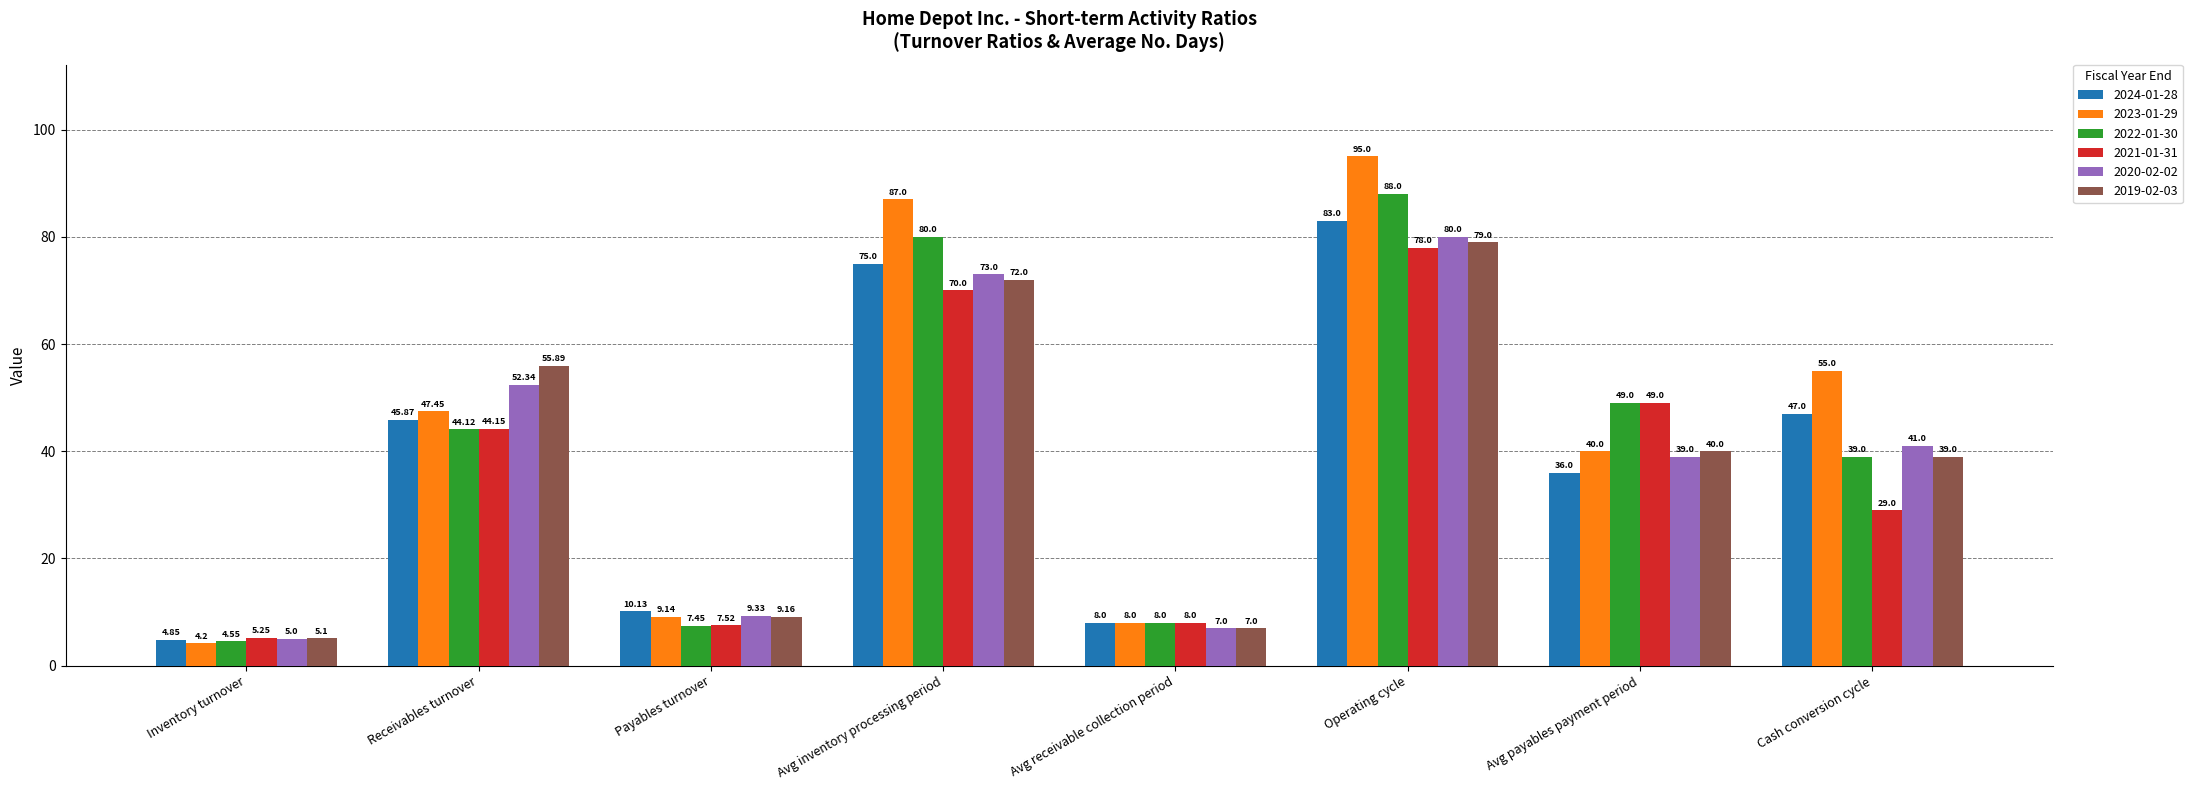

Between Avg payables payment period and Cash conversion cycle, which series saw the biggest shift?

2021-01-31